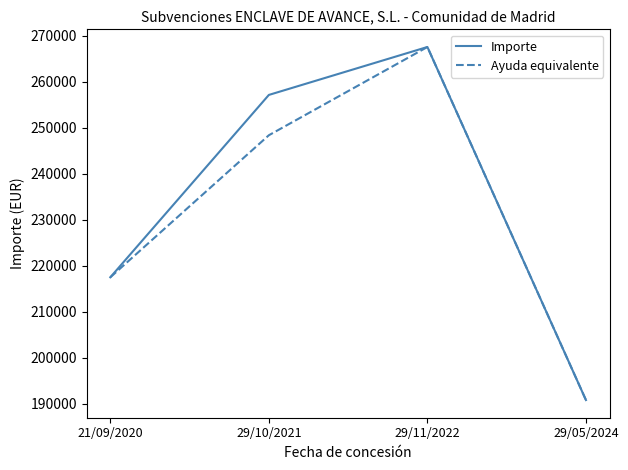

At which category does the chart reach its minimum across all series?

29/05/2024